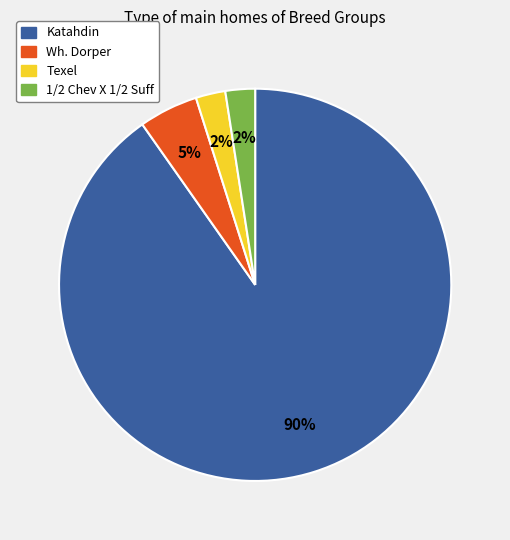

To the nearest percent, what percentage of the pie is Texel?

2%